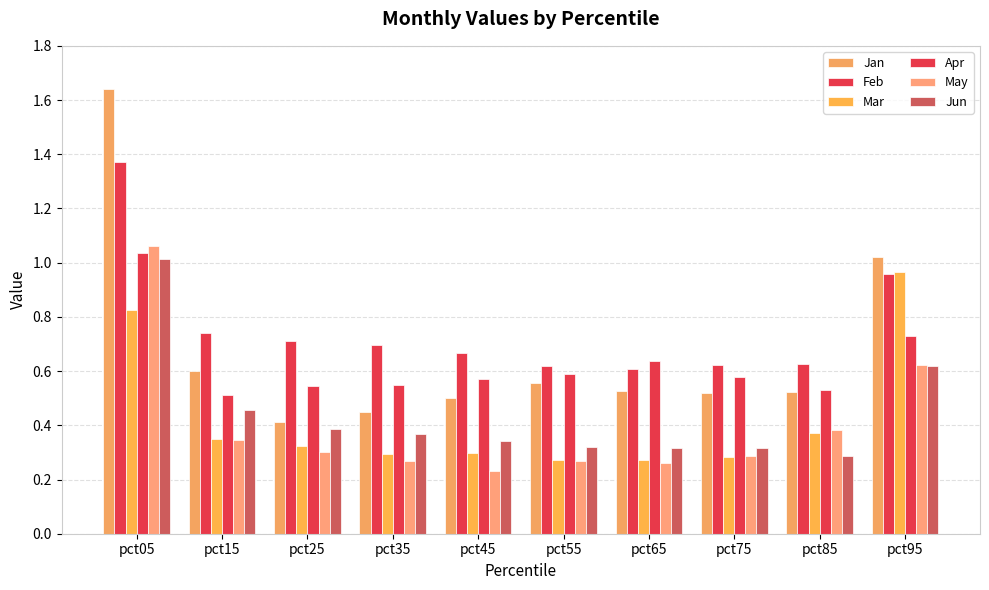

At pct35, list the series in order from largest to smallest.

Feb, Apr, Jan, Jun, Mar, May